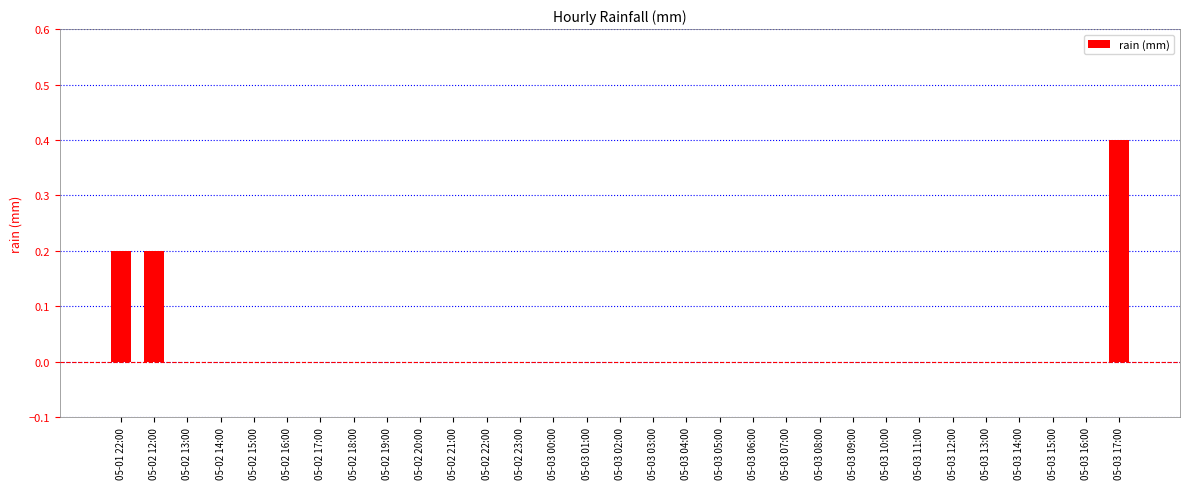

Reading left to right, what are all the values shown in this chart?

0.2	0.2	0.0	0.0	0.0	0.0	0.0	0.0	0.0	0.0	0.0	0.0	0.0	0.0	0.0	0.0	0.0	0.0	0.0	0.0	0.0	0.0	0.0	0.0	0.0	0.0	0.0	0.0	0.0	0.0	0.4